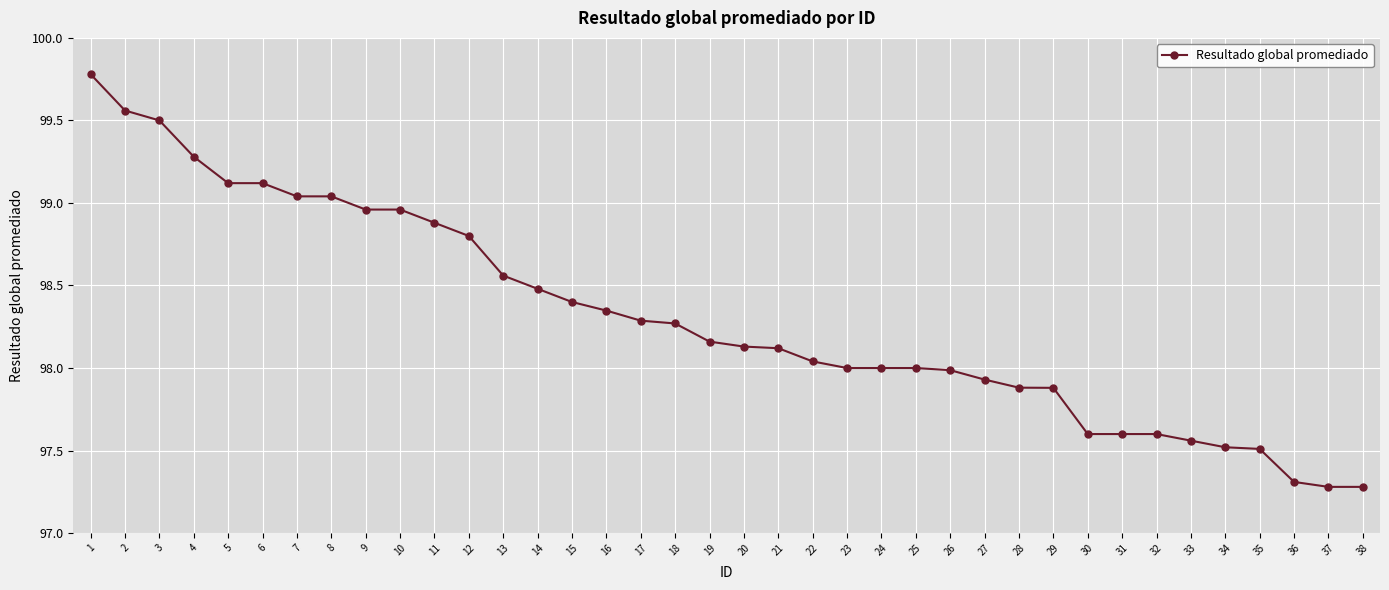

The chart shows a value of 63.0 at 10. True or false?

False